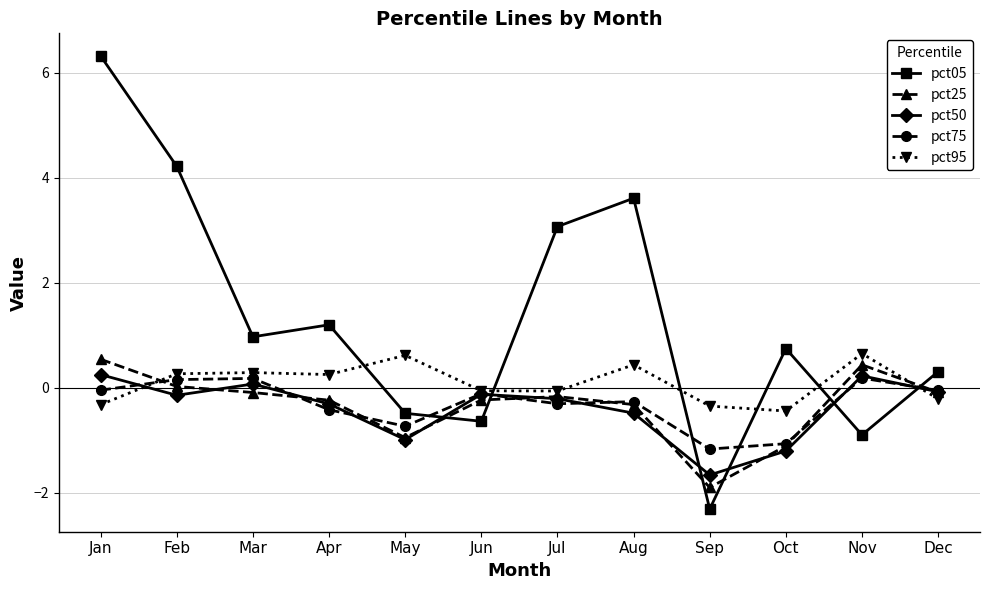

True or false: pct25 has a value of -0.2 at Jun.

True